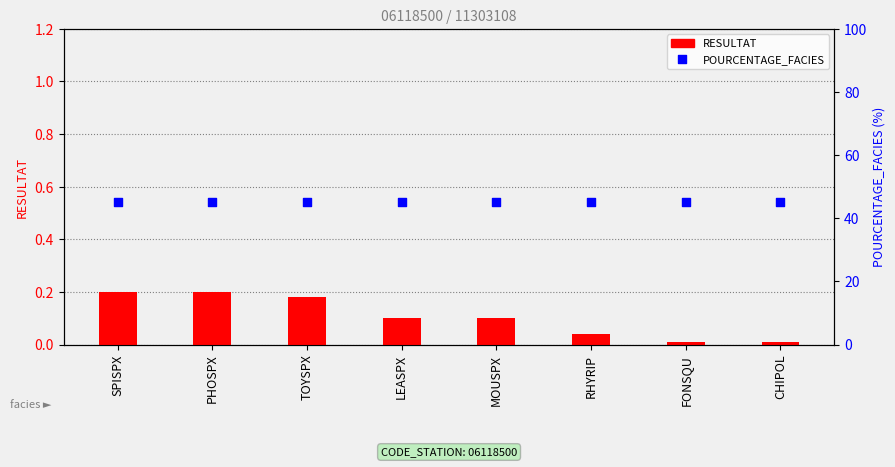

At how many categories does at least one series exceed 25?

8